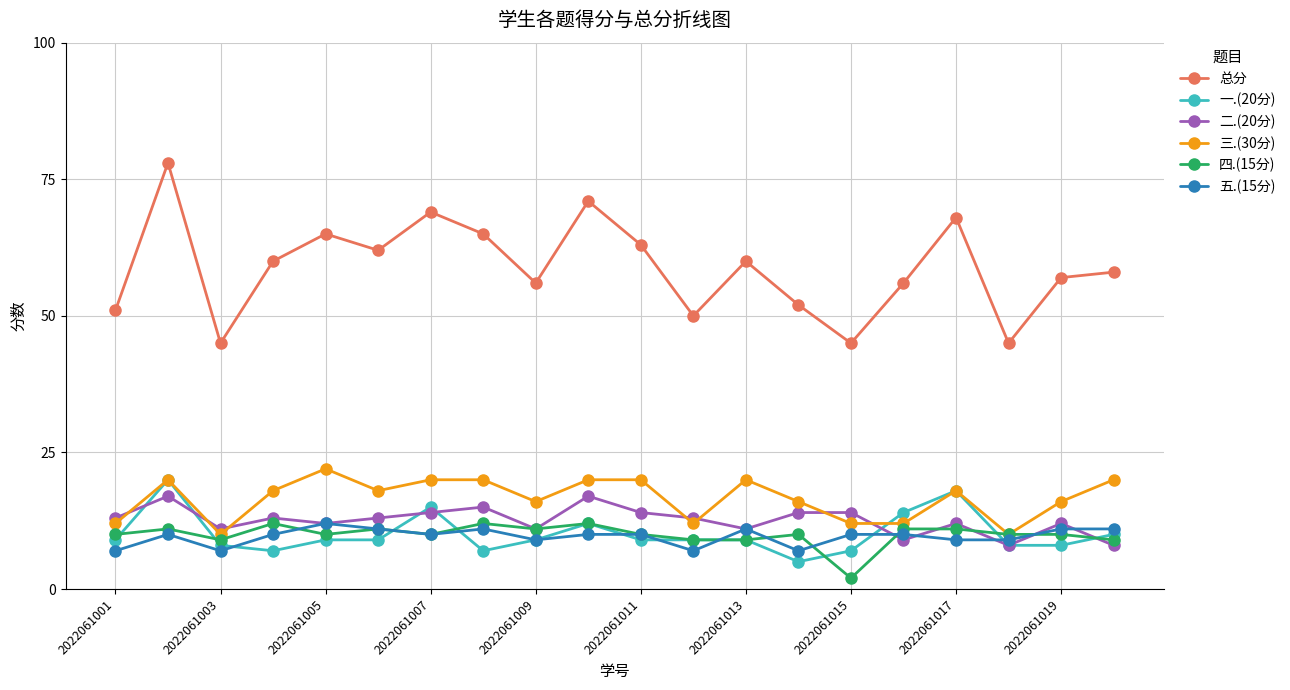

What is the average value of the 五.(15分) series?

10